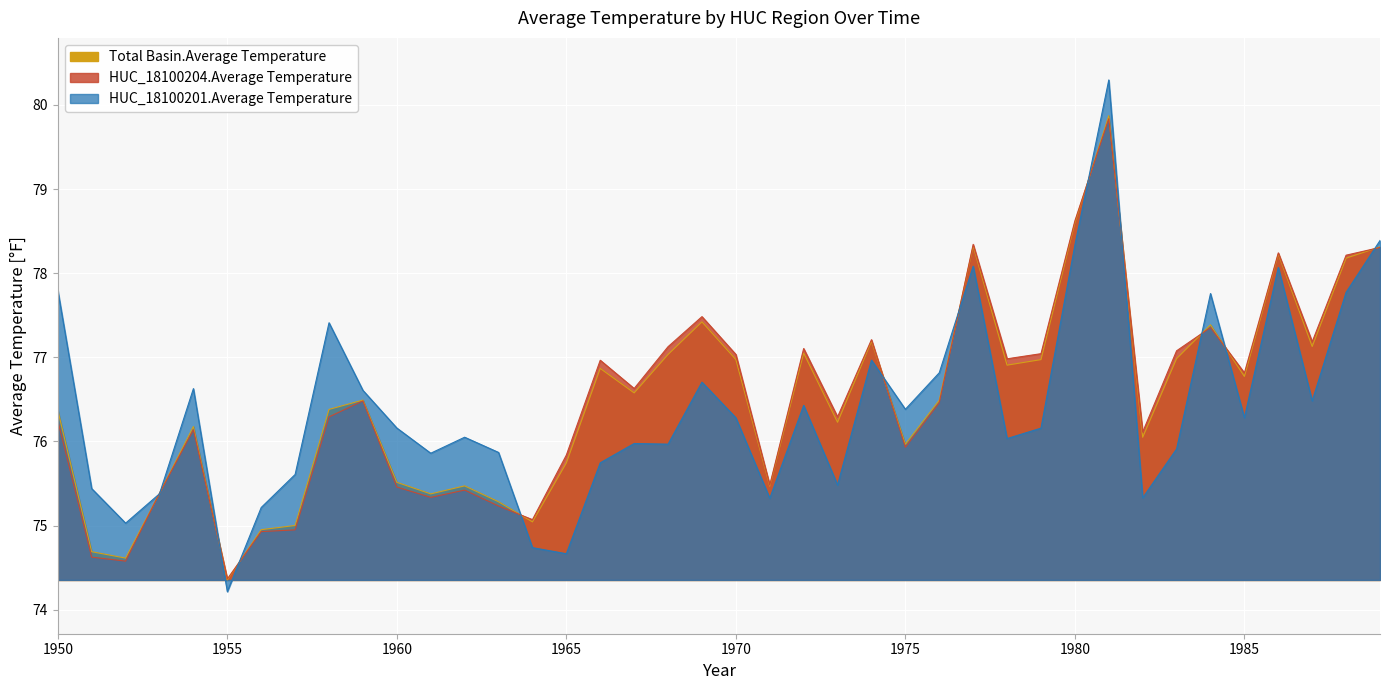

Which category has the highest value in the HUC_18100204.Average Temperature series?

1981